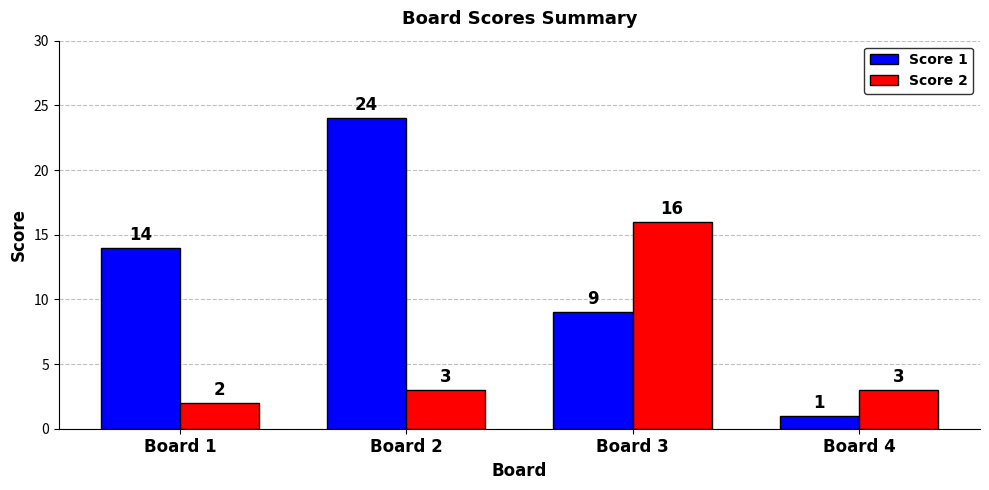

Which series has the widest spread of values?

Score 1